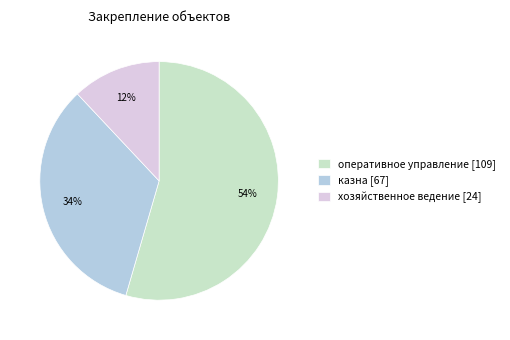

What percentage is the оперативное управление [109] slice, to the nearest percent?

54%